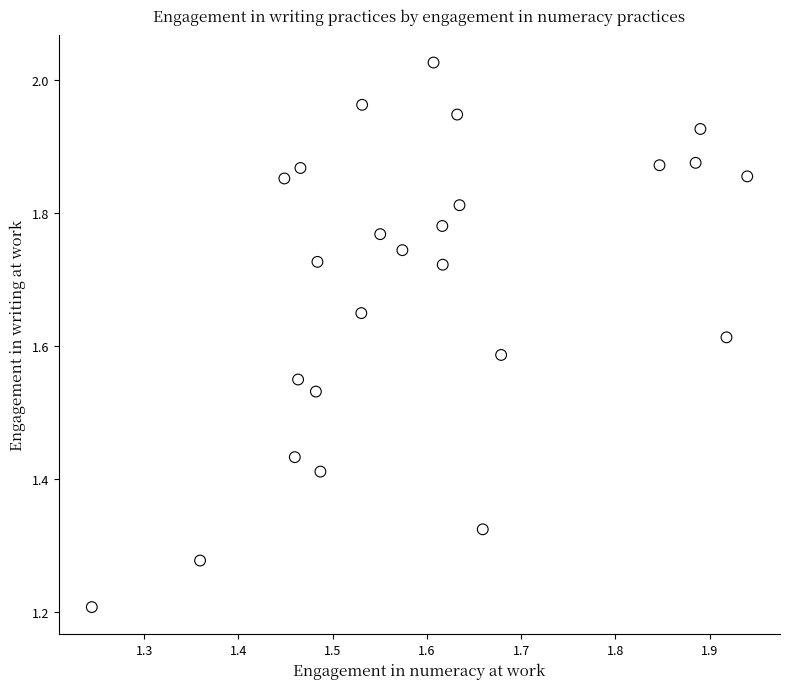

What Y value in the scatter plot is closest to 1?

1.2